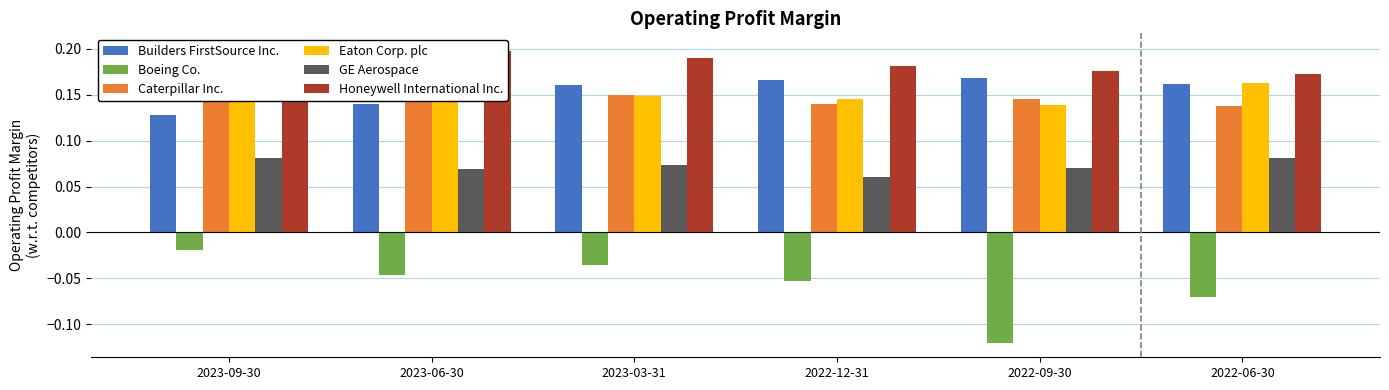

Which has a higher value, 2022-12-31 or 2023-03-31?

2022-12-31